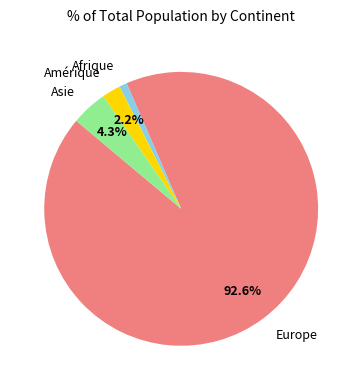

To the nearest percent, what portion does Amérique represent?

2%